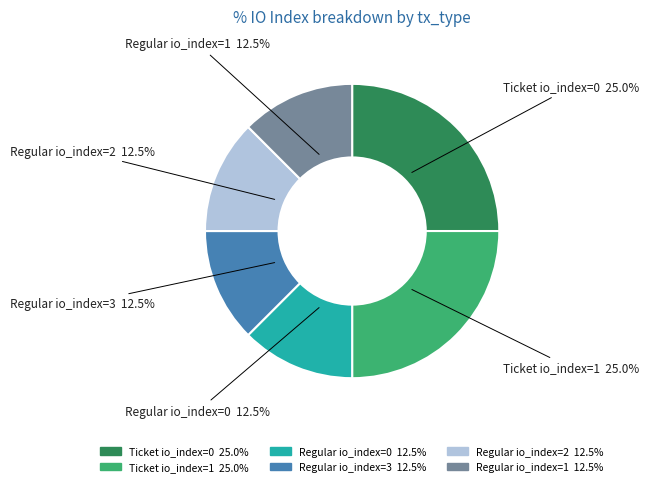

What is the total percentage of Ticket io_index=0 and Regular io_index=3?

37.5%